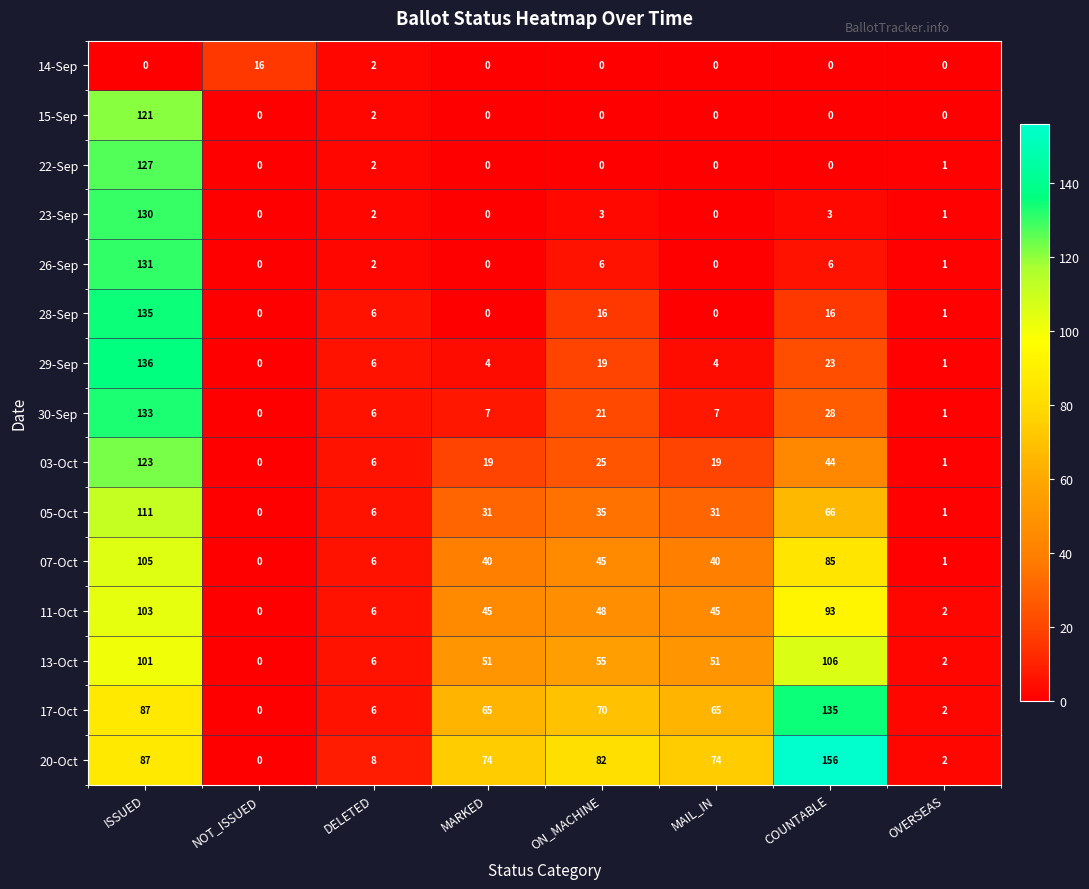

What is the difference between the second highest and minimum values in the 13-Oct series?

101